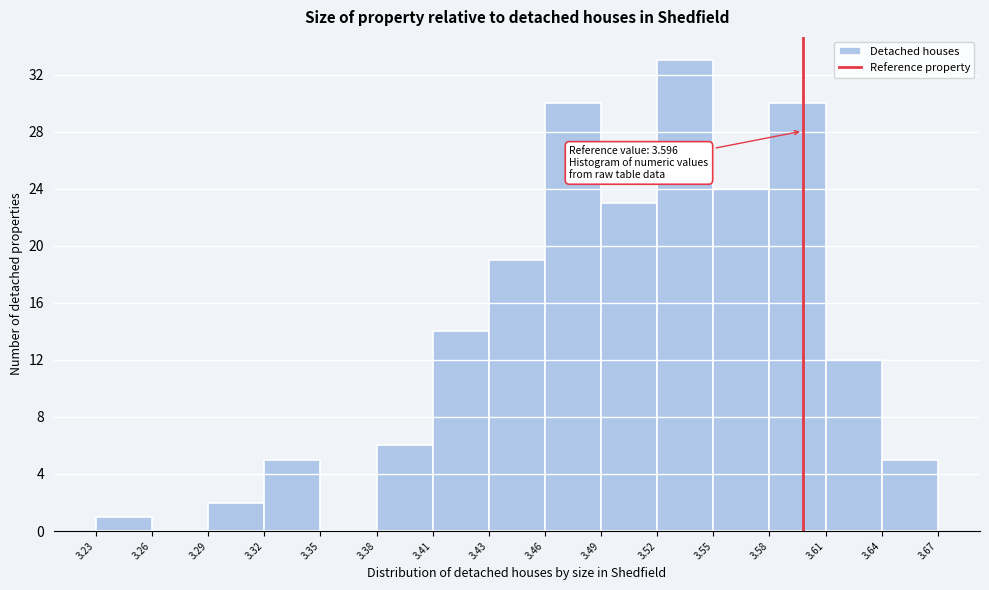

Over which range of the x-axis is the bar tallest?

3.52 to 3.55